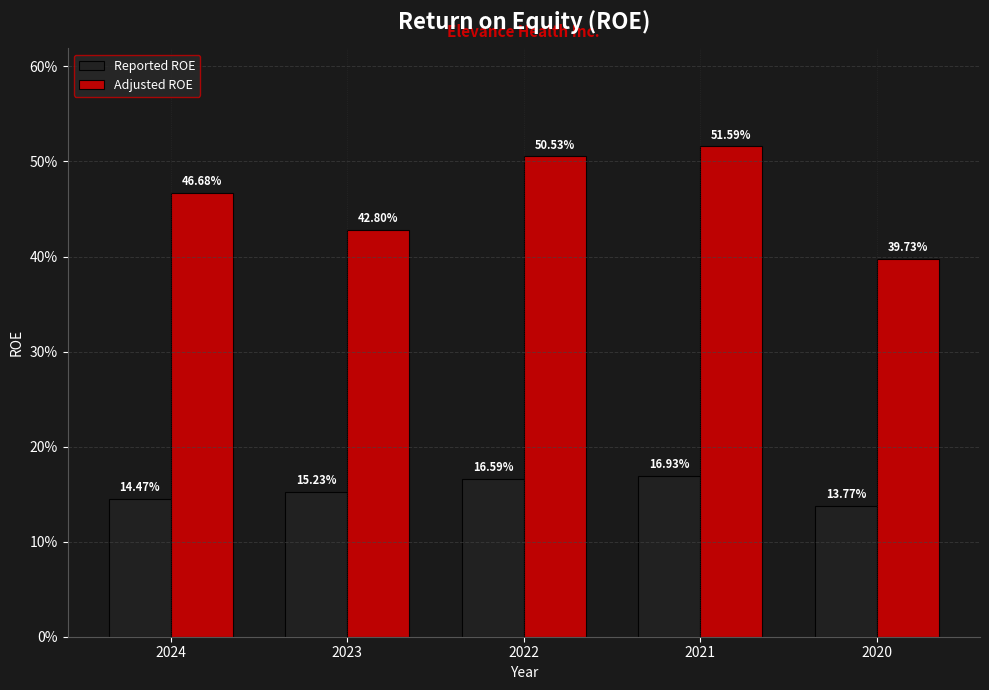

Does the chart contain stacked bars?

No